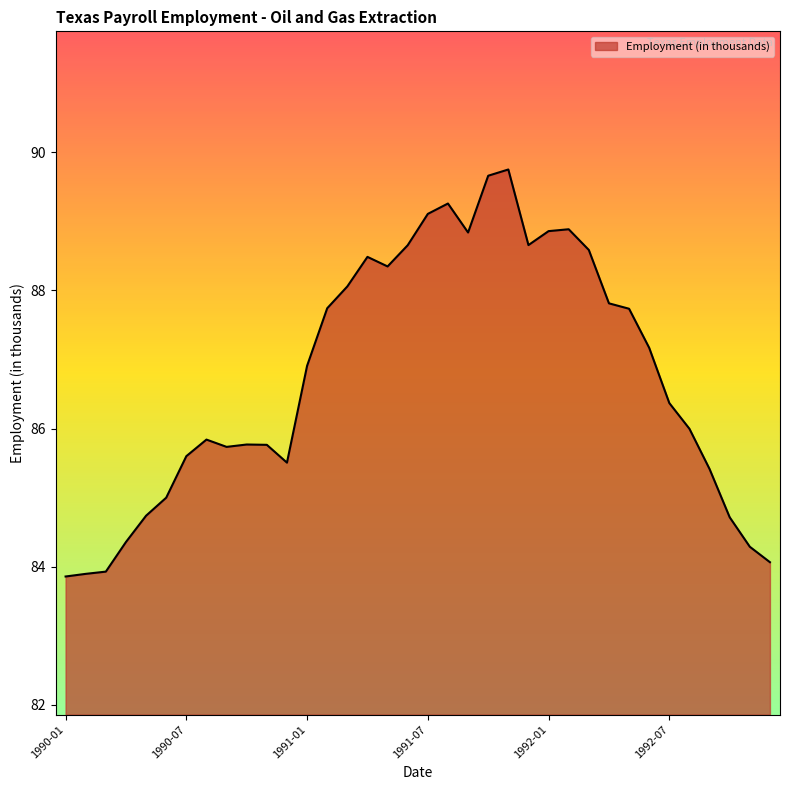

What is the smallest value displayed?

83.9